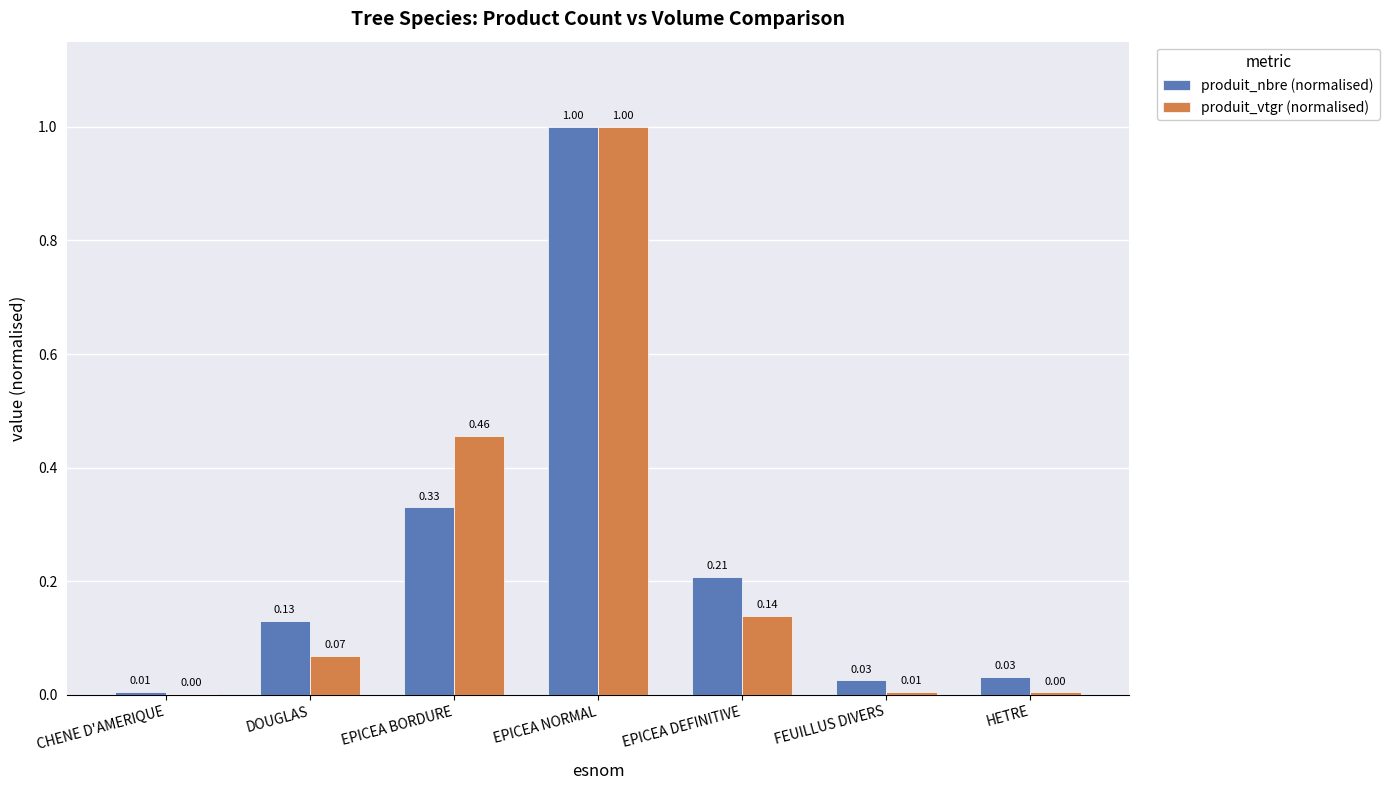

Where is produit_nbre (normalised) nearest to the value 0?

CHENE D'AMERIQUE